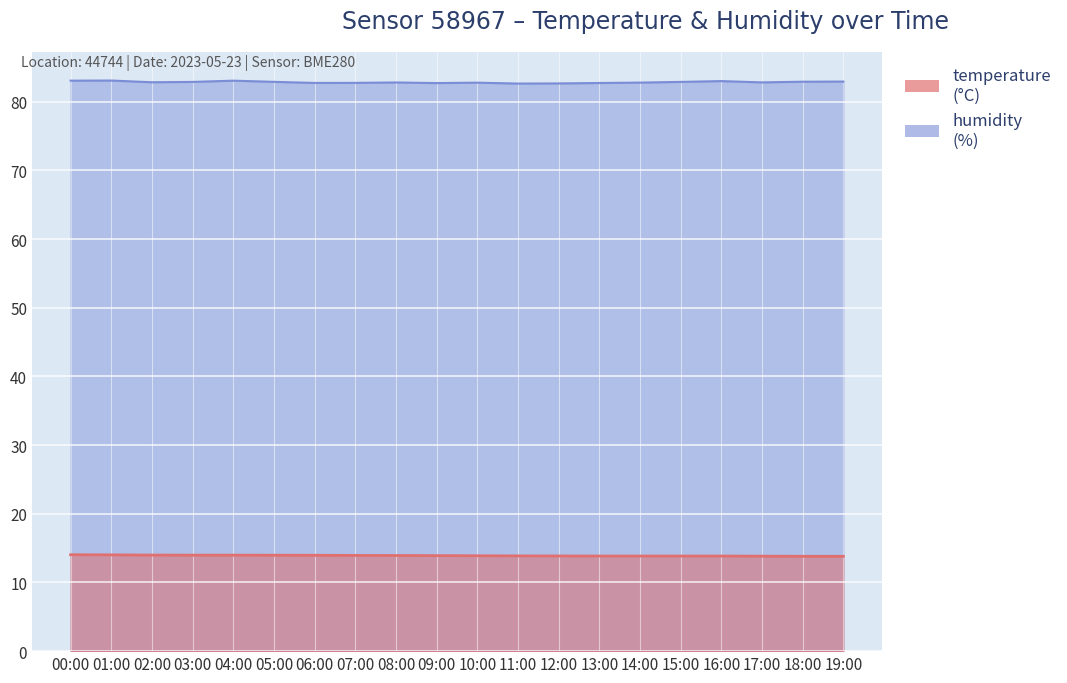

Between 00:00 and 03:00, which series saw the biggest shift?

humidity